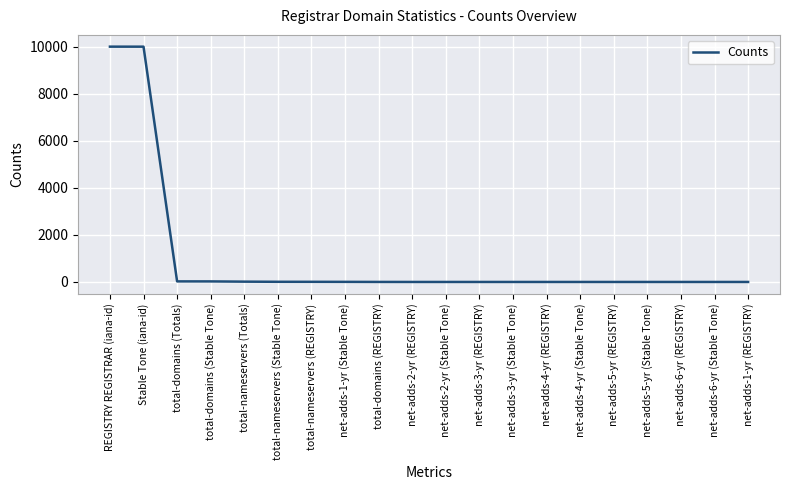

Count the number of categories in the chart.

20